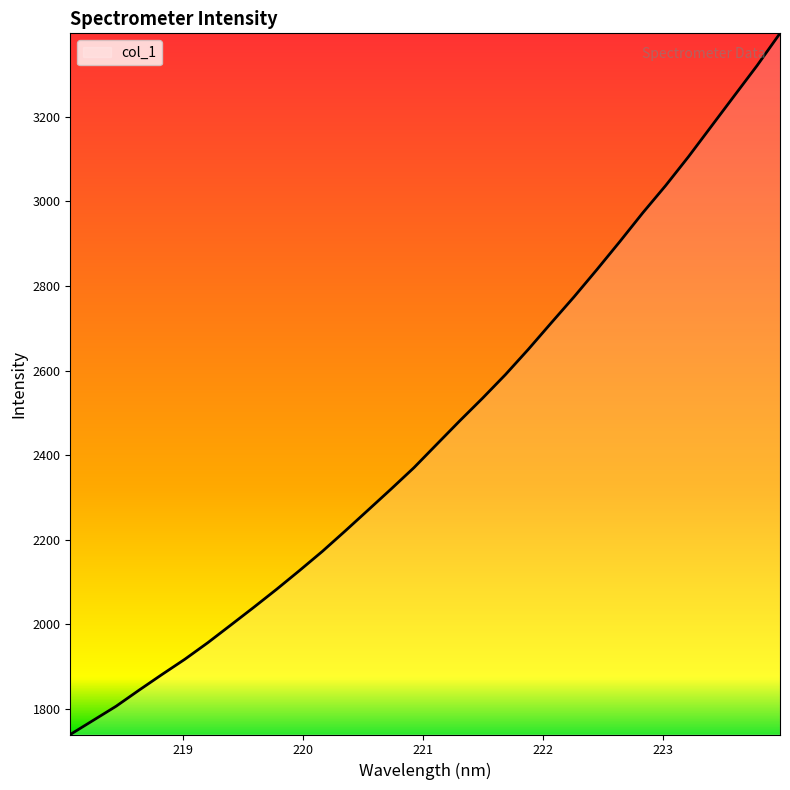

Count the number of values greater than 2425.

16